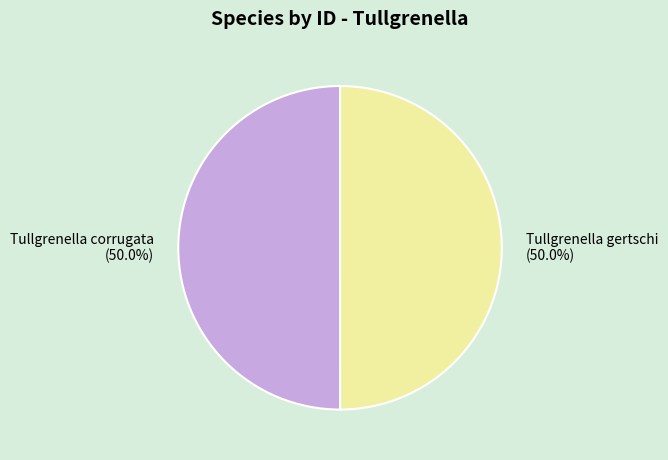

Approximately how many times larger is the value at Tullgrenella corrugata compared to Tullgrenella gertschi?

1.0